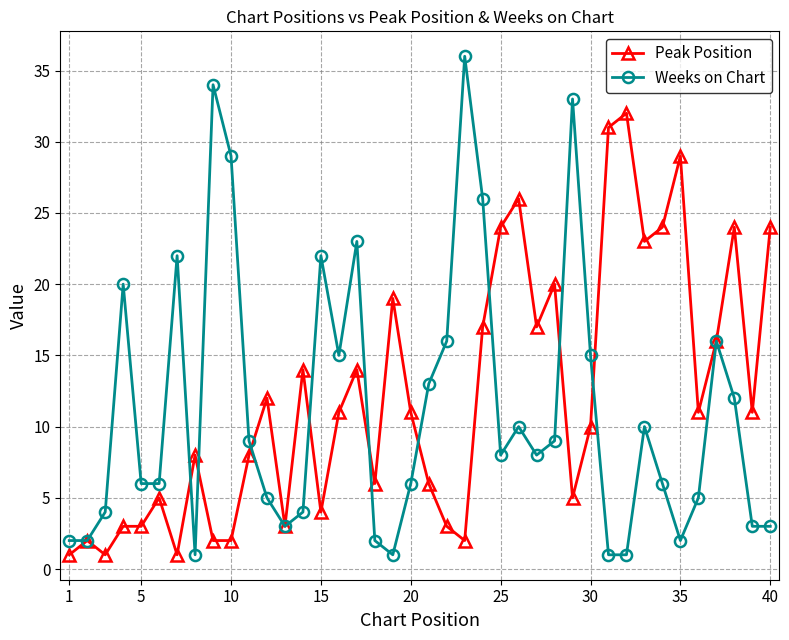

Which series has the widest spread of values?

Weeks on Chart